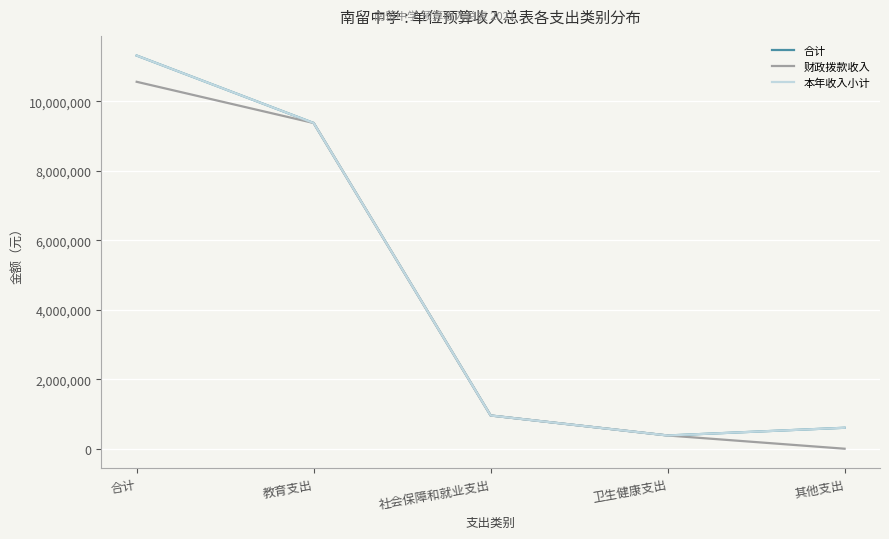

Does the chart display data point markers on the line(s)?

No